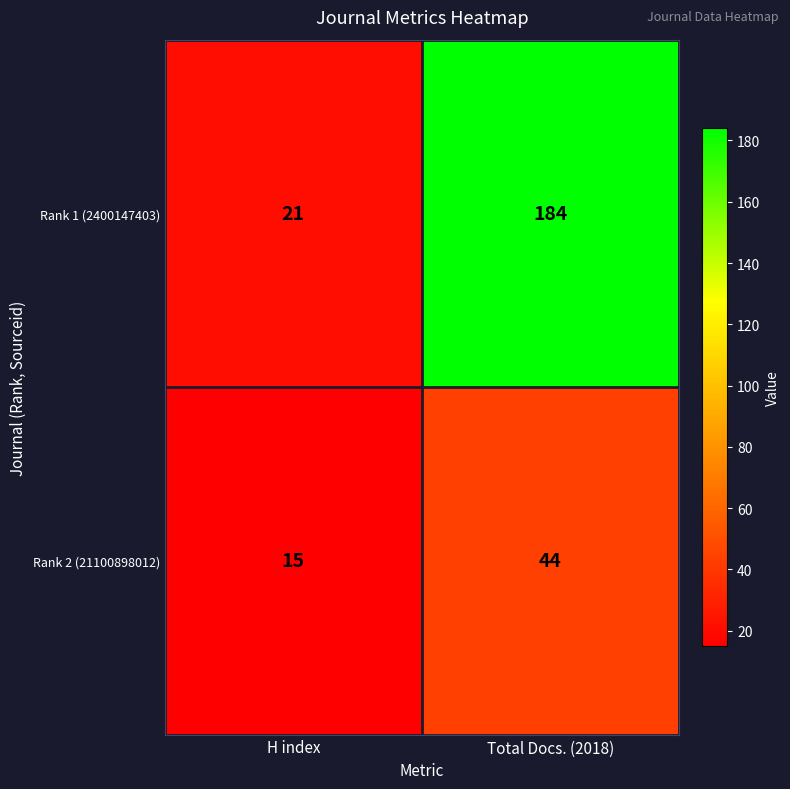

At which label is Rank 2 (21100898012) closest to 29?

H index